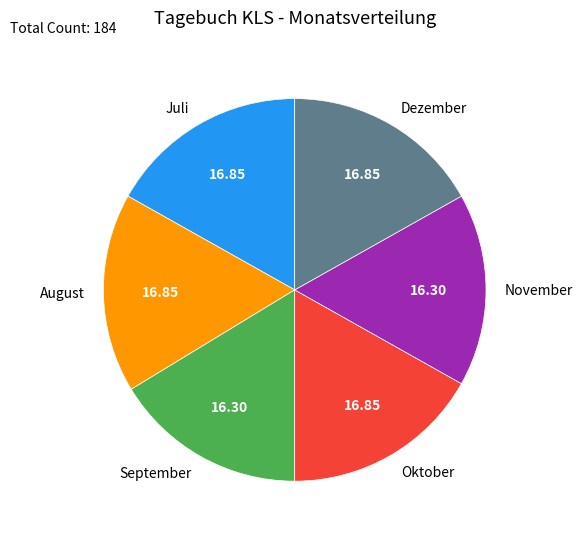

Is there a majority slice in this chart?

No